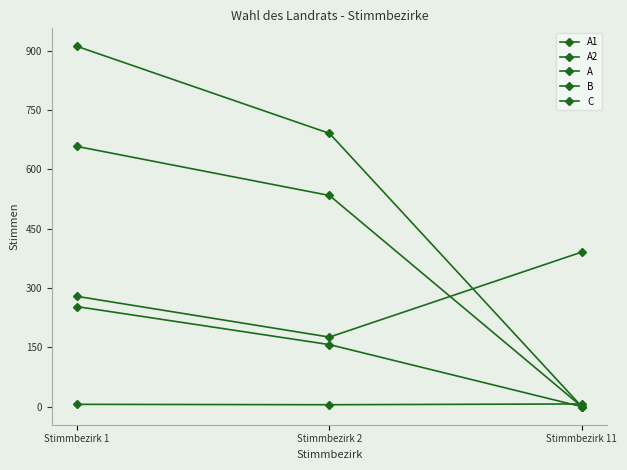

How many lines are shown in the chart?

5